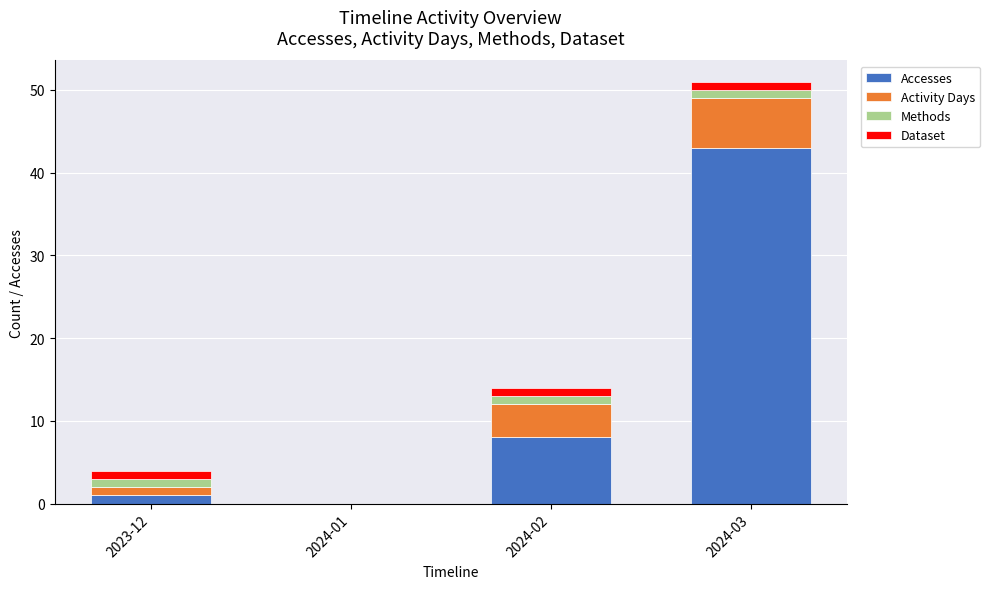

What is the total value across all series at 2024-03?

51